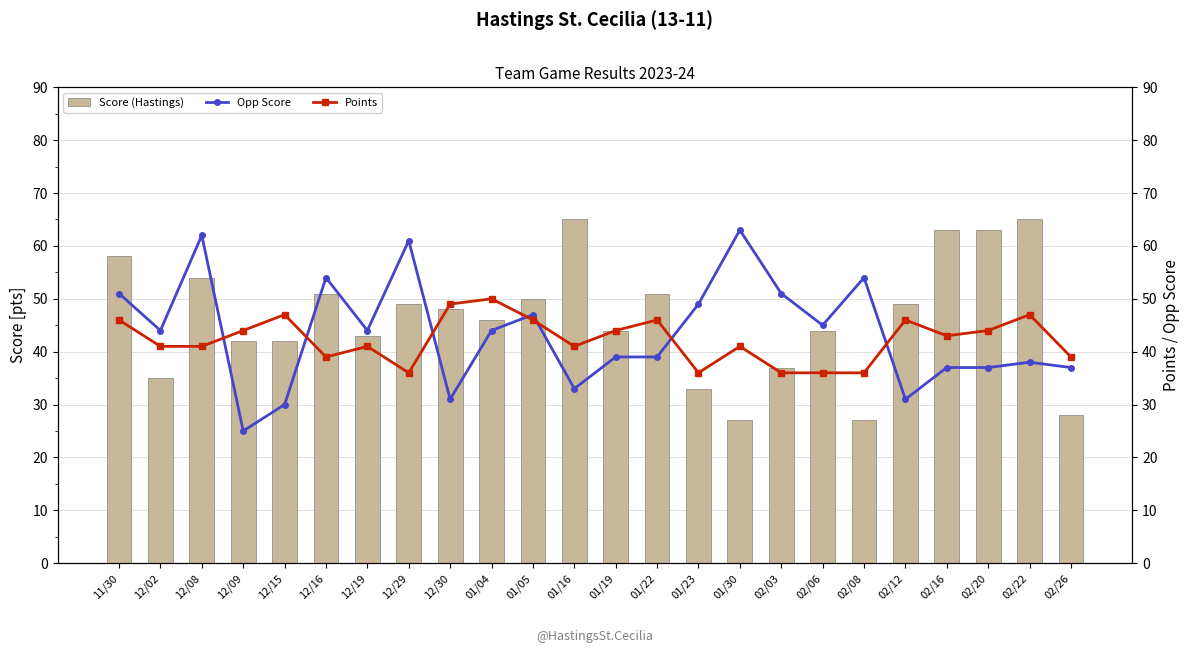

What is the value of the Points bar at the 13th from the left?

44